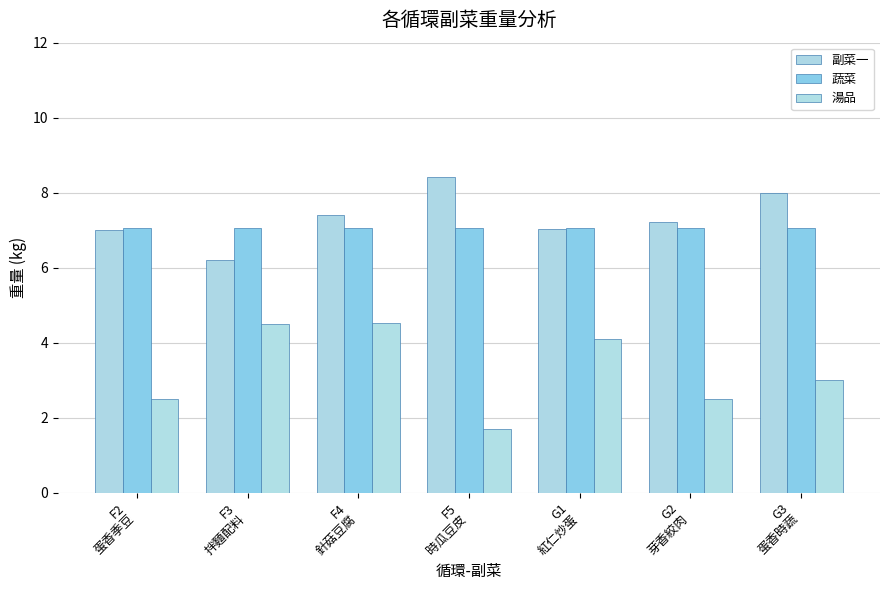

Which label corresponds to the smallest value in the chart?

F5
時瓜豆皮